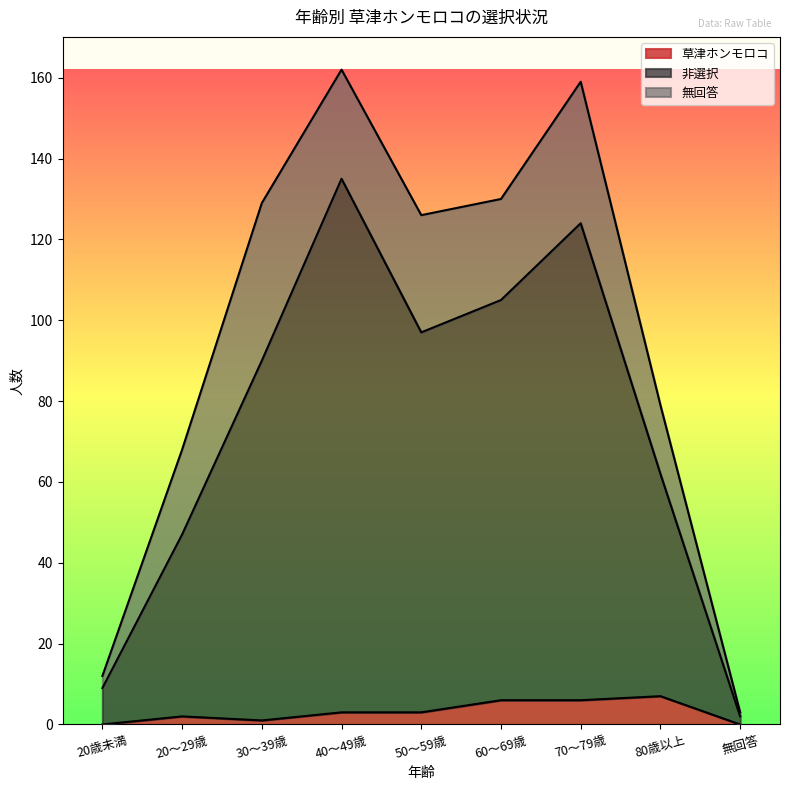

Is it true that 草津ホンモロコ equals 6 at 60～69歳?

True